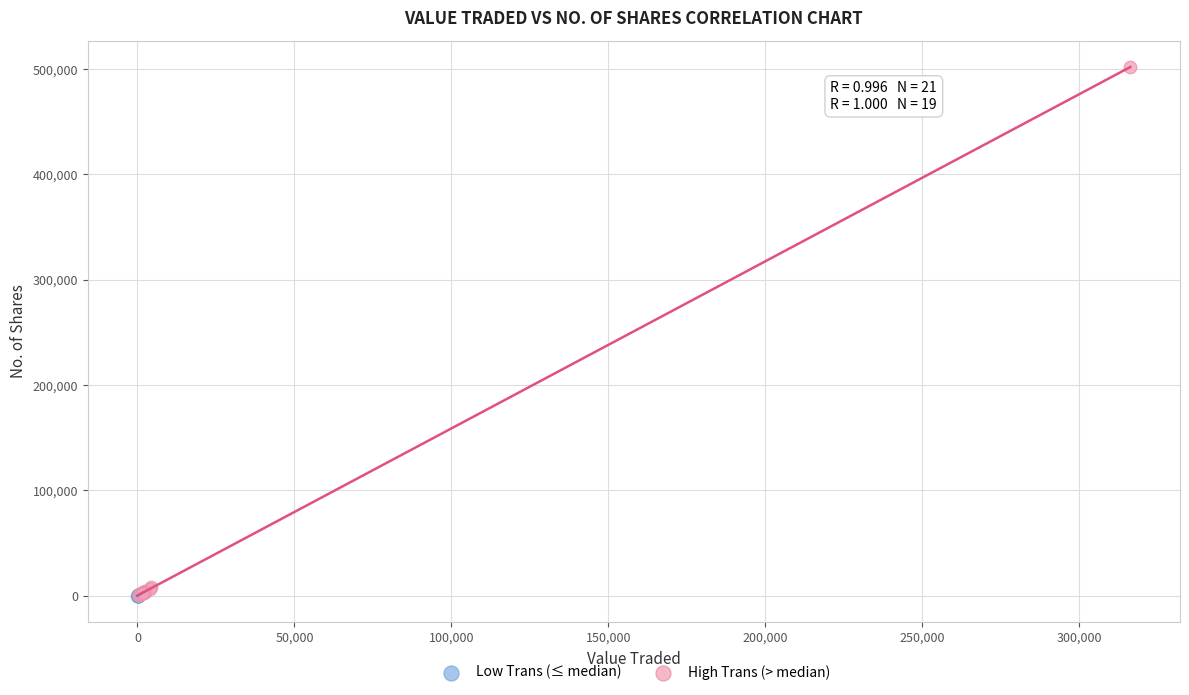

Which series contains the highest Y value?

High Trans (> median)